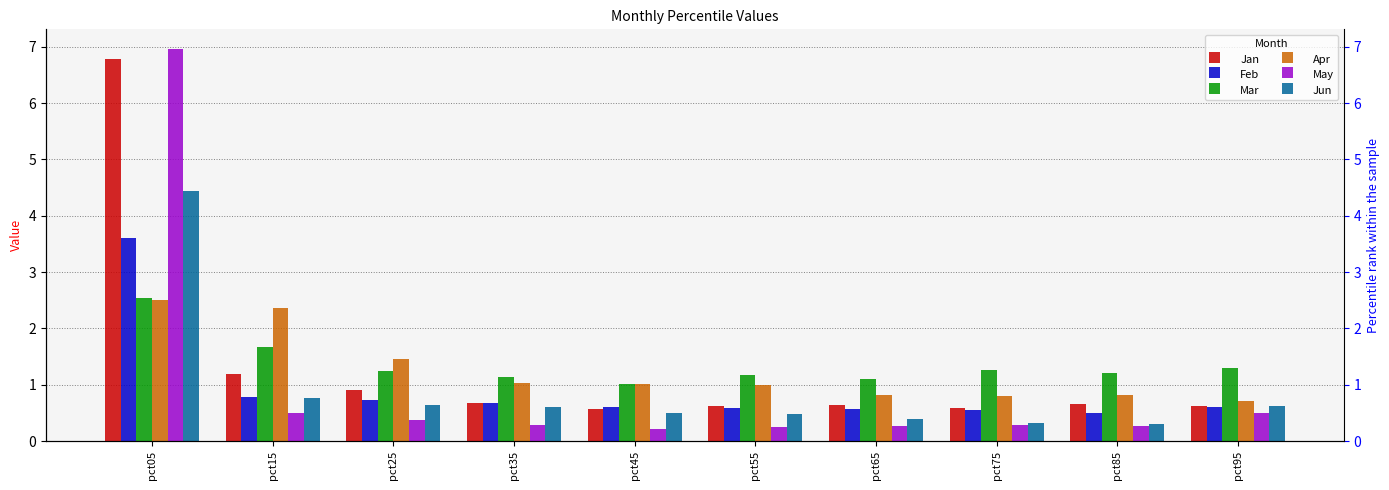

Which series has the widest spread of values?

May